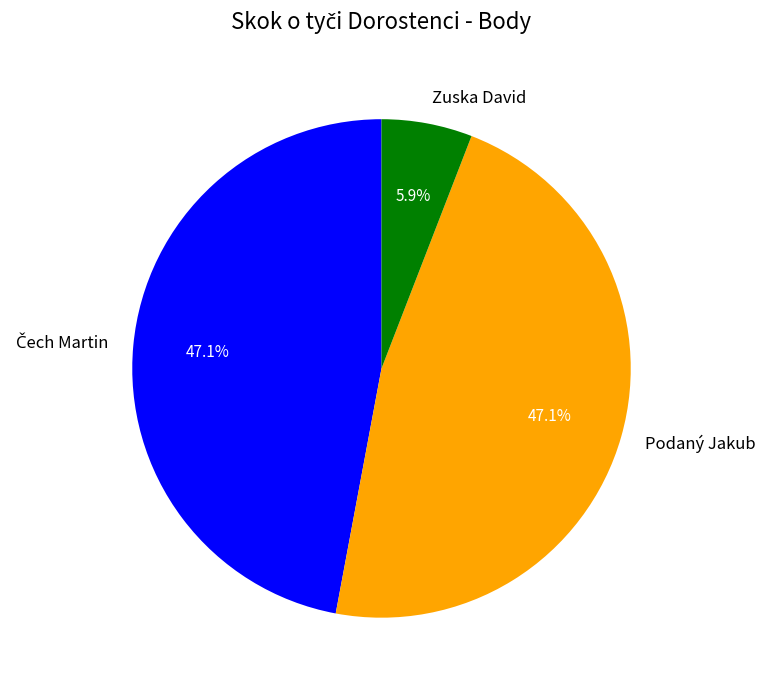

Which has a higher value, Podaný Jakub or Zuska David?

Podaný Jakub